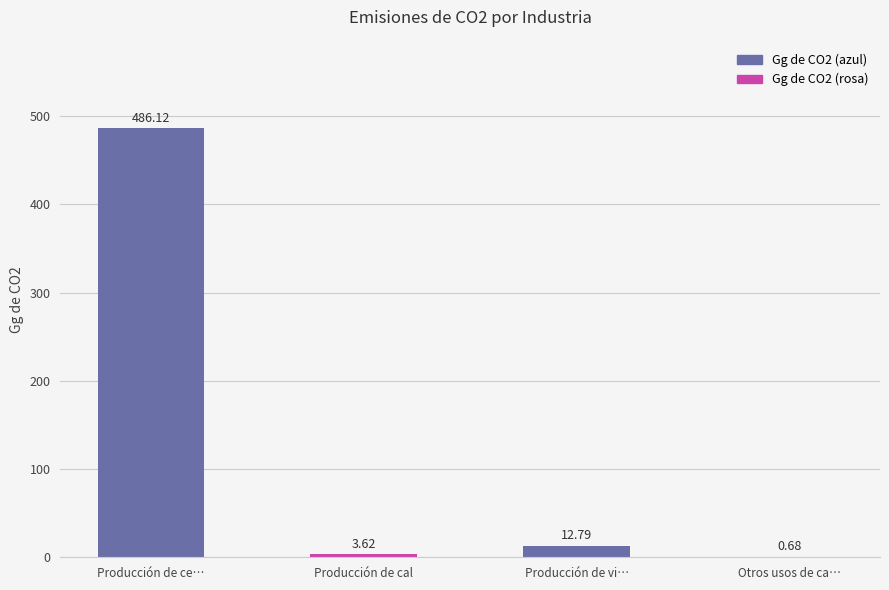

Which category has the highest value across all series?

Producción de ce…